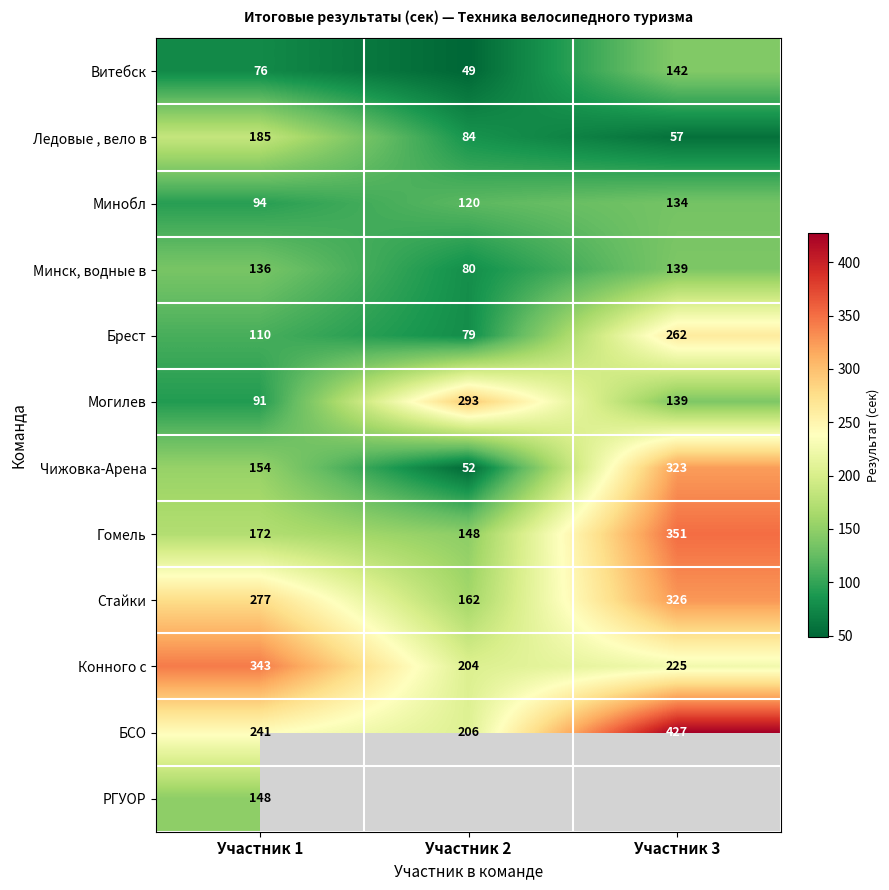

How many series are shown in this chart?

12